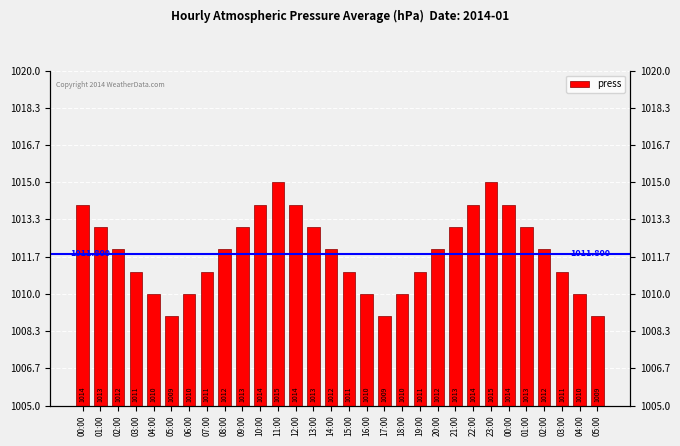

True or false: the data shows 450 at 14:00.

False